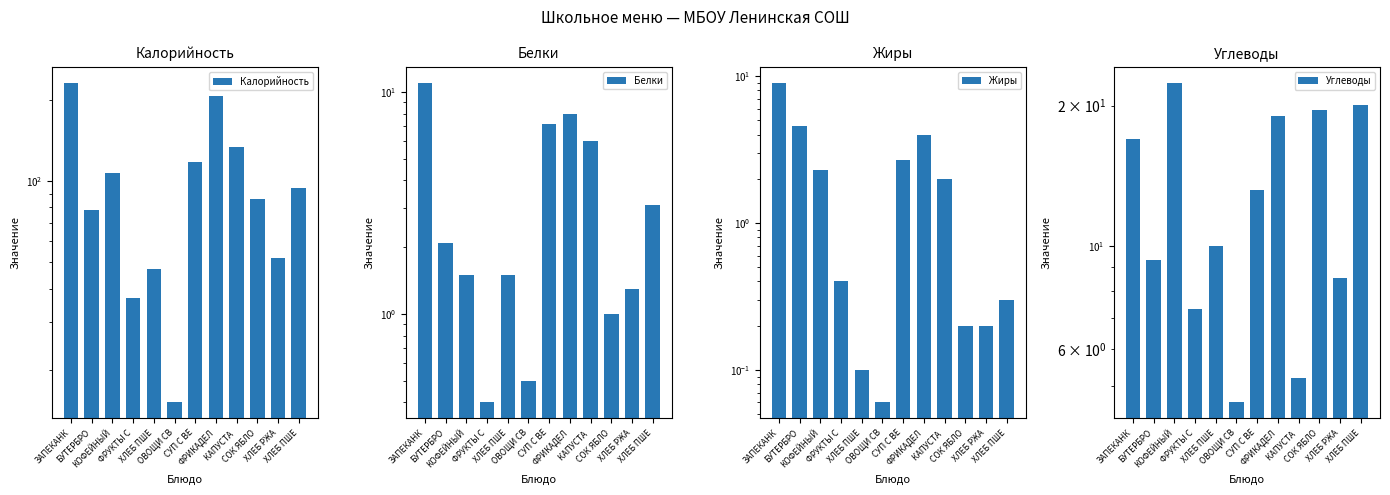

Which has a higher value, ФРУКТЫ С or ФРИКАДЕЛ?

ФРИКАДЕЛ